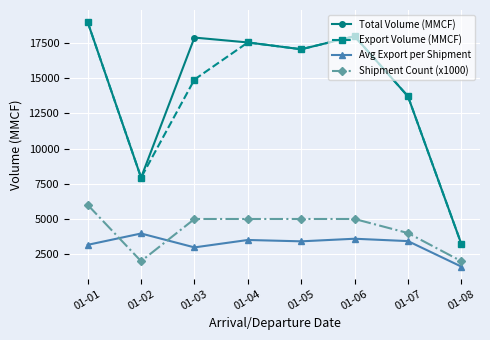

How many data points in Avg Export per Shipment are above 3428?

4